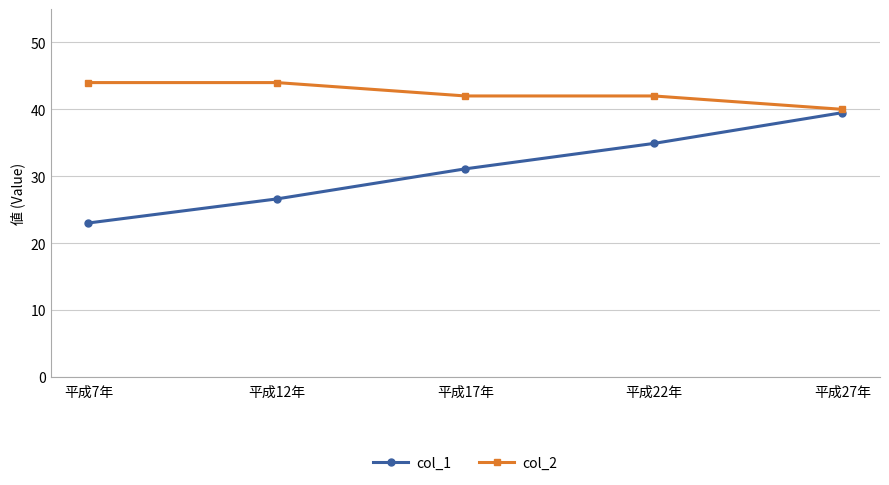

Where does the col_1 series first go above 31?

平成17年